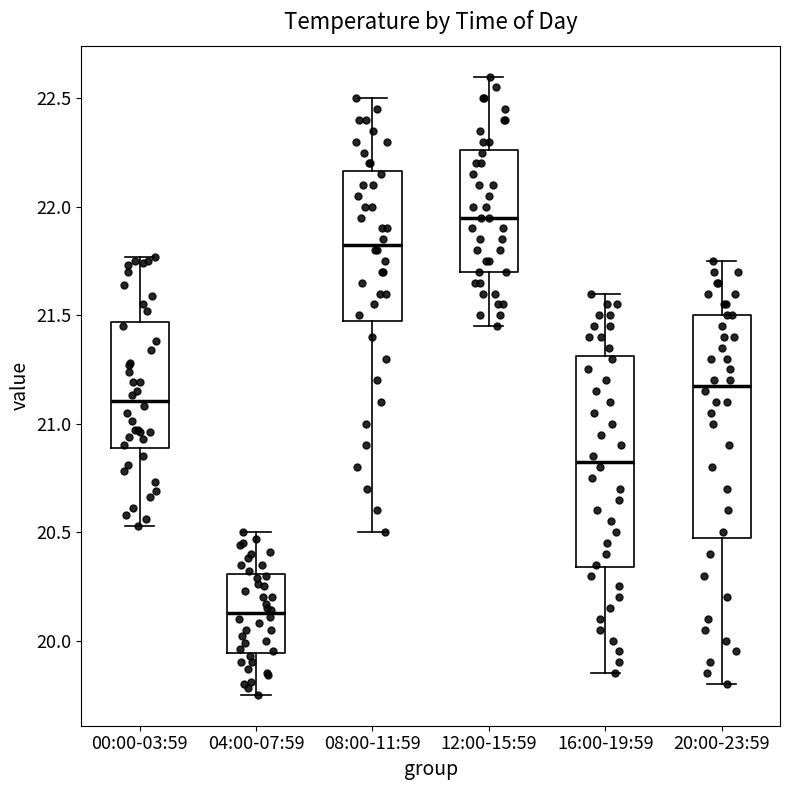

Which box is the tallest, from its lower edge to its upper edge?

20:00-23:59